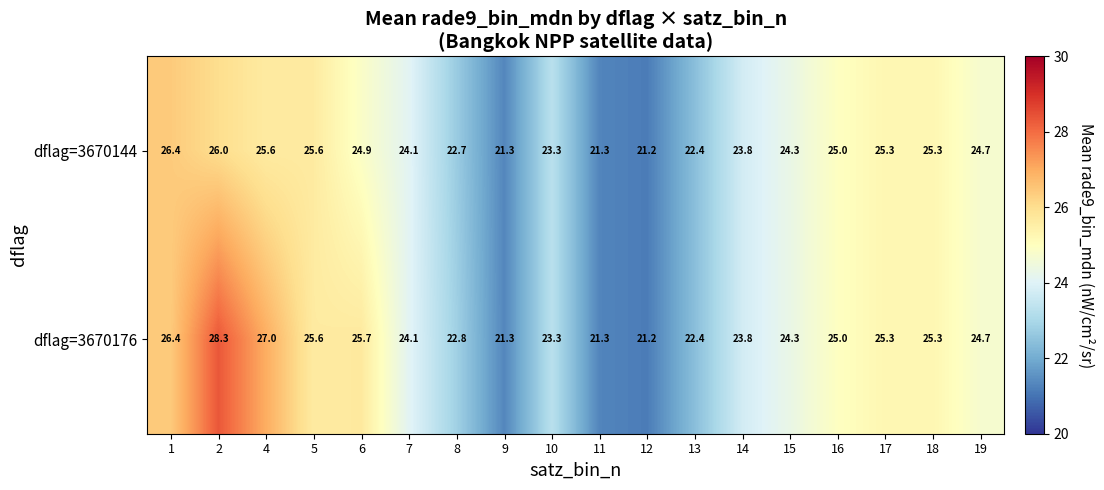

Count the number of categories in the chart.

18